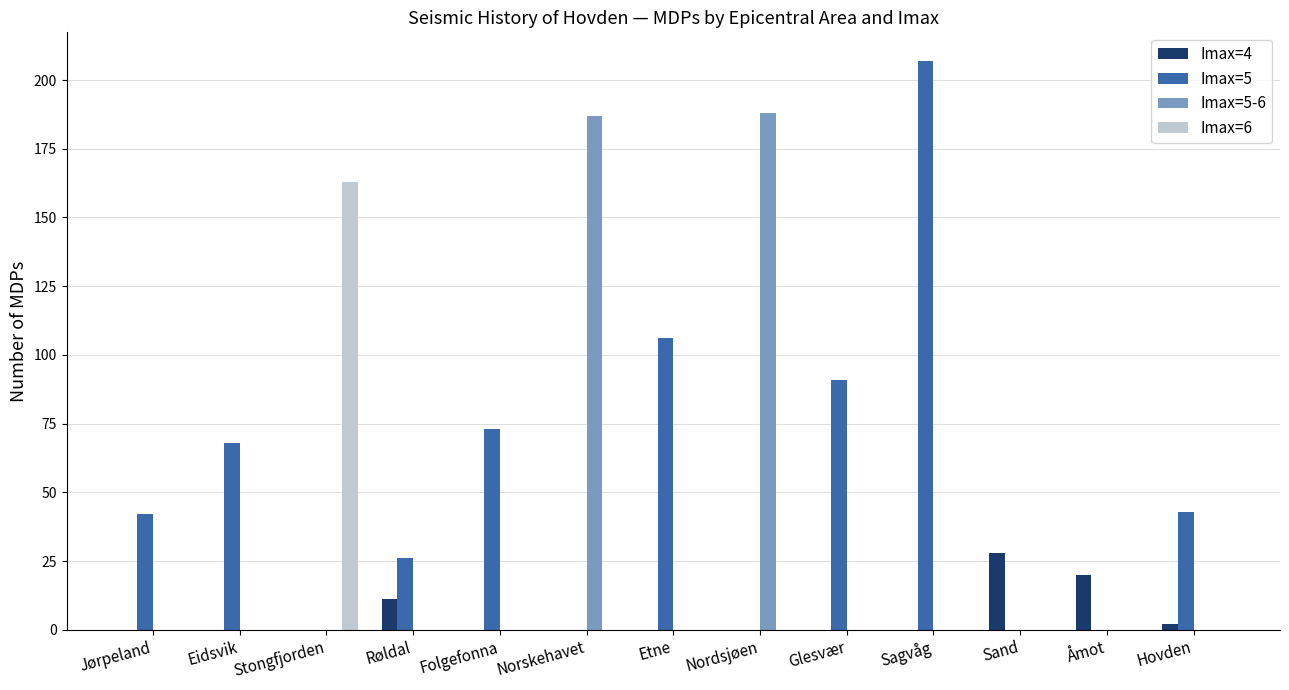

What is the difference between the Imax=5-6 values at Jørpeland and Nordsjøen?

188